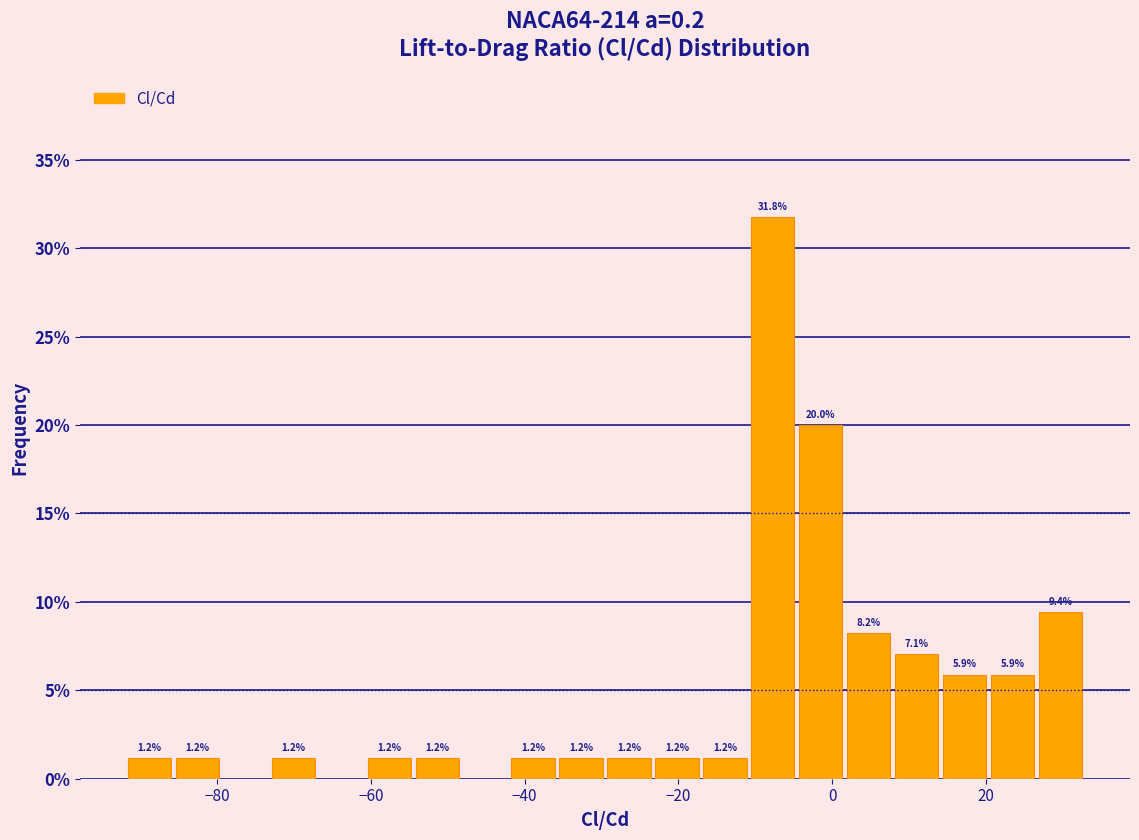

Around what value on the x-axis is the tallest bar? Give the approximate position of its centre, as read against the axis.

-8